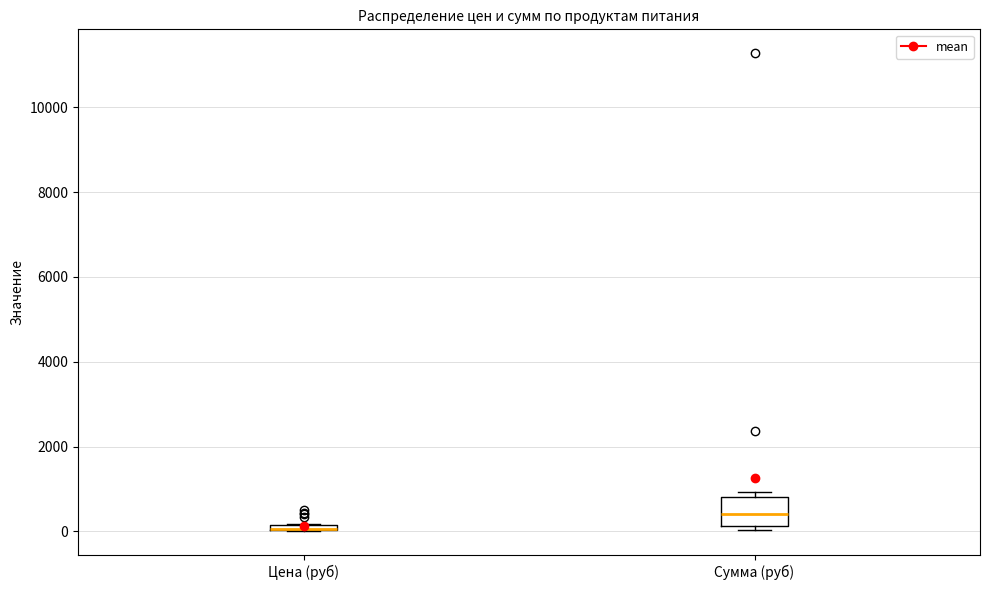

Which box is the tallest, from its lower edge to its upper edge?

Сумма (руб)